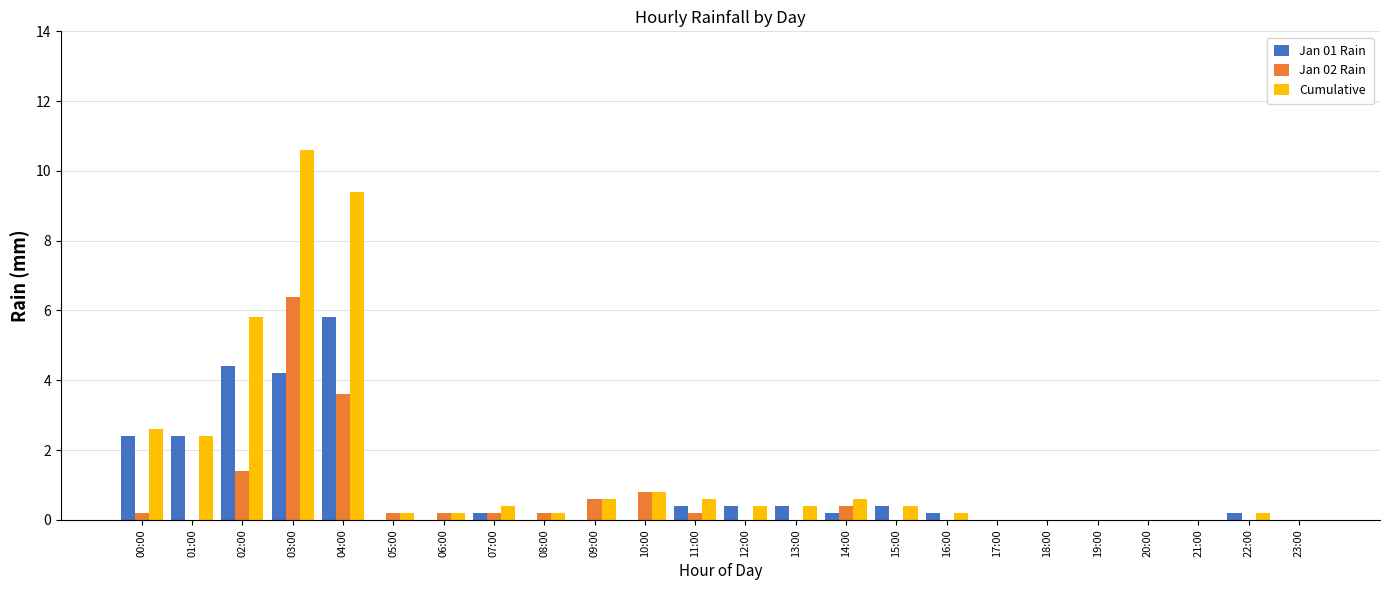

Reading left to right, extract all data points from this chart.

Jan 01 Rain: 00:00=2.4	01:00=2.4	02:00=4.4	03:00=4.2	04:00=5.8	05:00=0.0	06:00=0.0	07:00=0.2	08:00=0.0	09:00=0.0	10:00=0.0	11:00=0.4	12:00=0.4	13:00=0.4	14:00=0.2	15:00=0.4	16:00=0.2	17:00=0.0	18:00=0.0	19:00=0.0	20:00=0.0	21:00=0.0	22:00=0.2	23:00=0.0
Jan 02 Rain: 00:00=0.2	01:00=0.0	02:00=1.4	03:00=6.4	04:00=3.6	05:00=0.2	06:00=0.2	07:00=0.2	08:00=0.2	09:00=0.6	10:00=0.8	11:00=0.2	12:00=0.0	13:00=0.0	14:00=0.4	15:00=0.0	16:00=0.0	17:00=0.0	18:00=0.0	19:00=0.0	20:00=0.0	21:00=0.0	22:00=0.0	23:00=0.0
Cumulative: 00:00=2.6	01:00=2.4	02:00=5.8	03:00=10.6	04:00=9.4	05:00=0.2	06:00=0.2	07:00=0.4	08:00=0.2	09:00=0.6	10:00=0.8	11:00=0.6	12:00=0.4	13:00=0.4	14:00=0.6	15:00=0.4	16:00=0.2	17:00=0.0	18:00=0.0	19:00=0.0	20:00=0.0	21:00=0.0	22:00=0.2	23:00=0.0